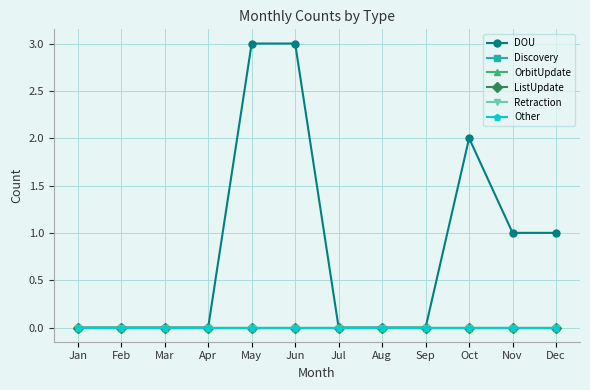

True or false: ListUpdate has more than 2 points higher than both neighbors.

False